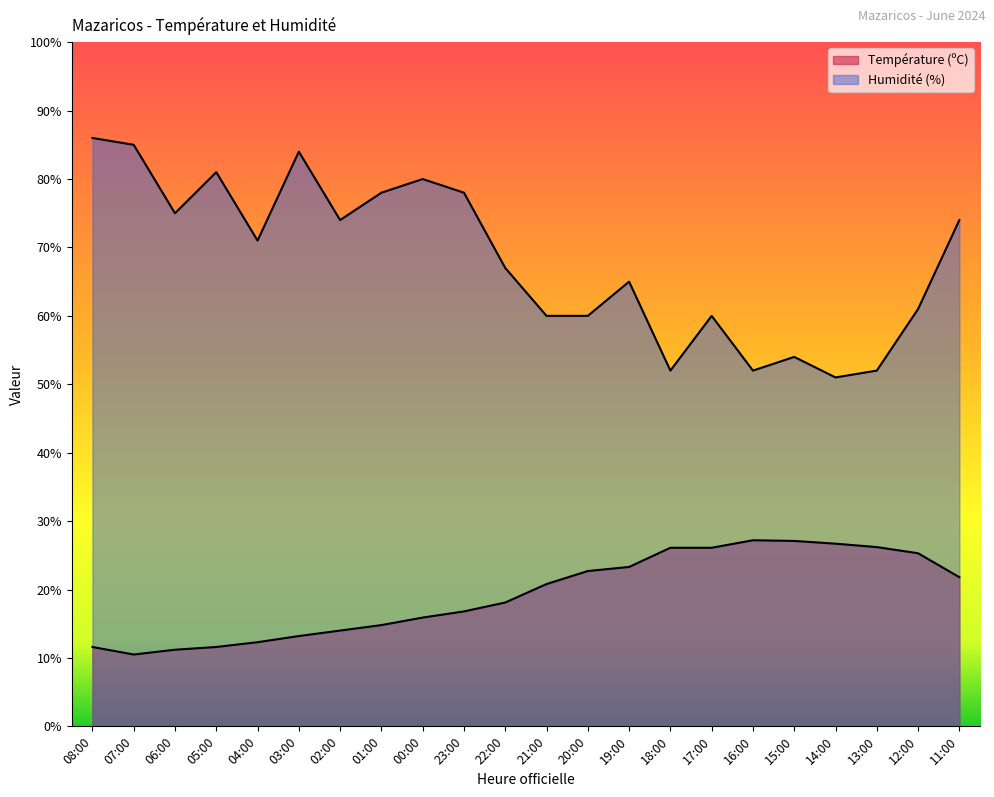

What is the label of the 14th point from the right?

00:00